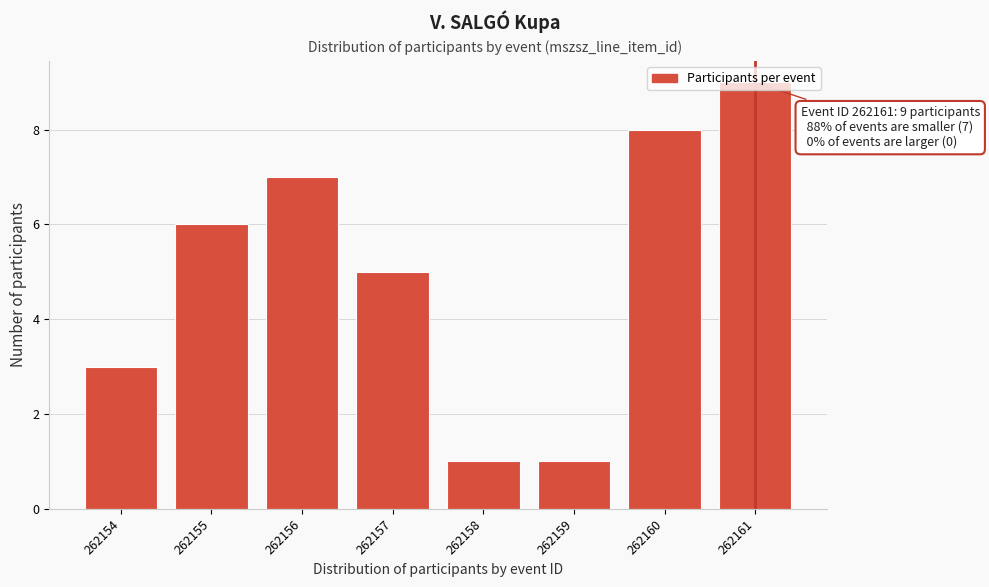

True or false: the data shows 4 at 262160.

False